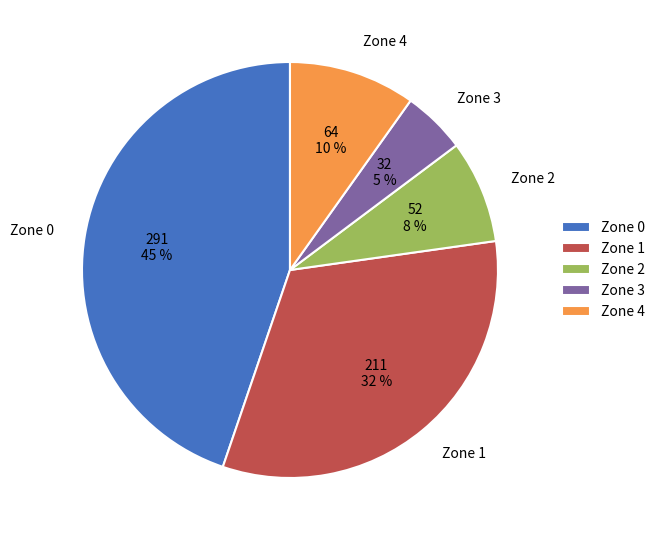

What is the smallest slice in the pie chart?

Zone 3